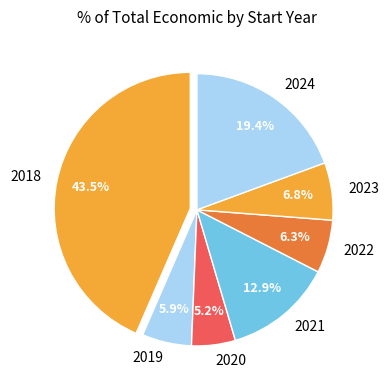

Combined, do 2020 and 2021 account for over 50%?

No